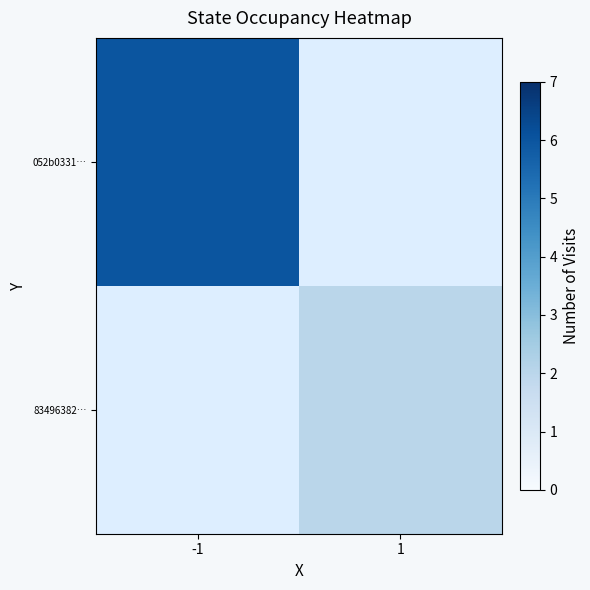

Which has a higher value, 1 or -1?

-1